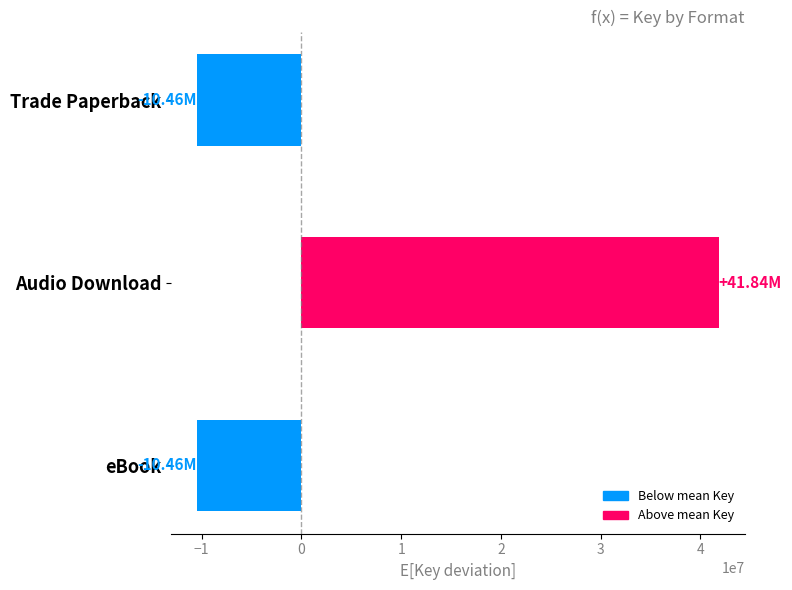

Which category has the highest value across all series?

Audio Download